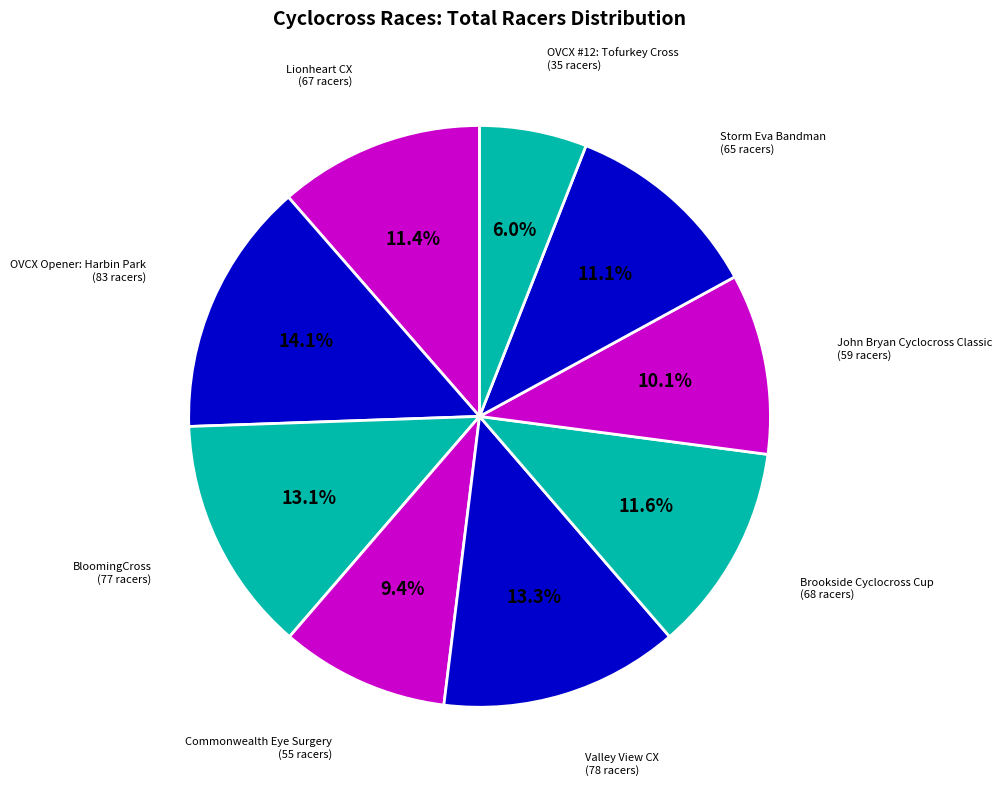

How many slices are in this pie chart?

9